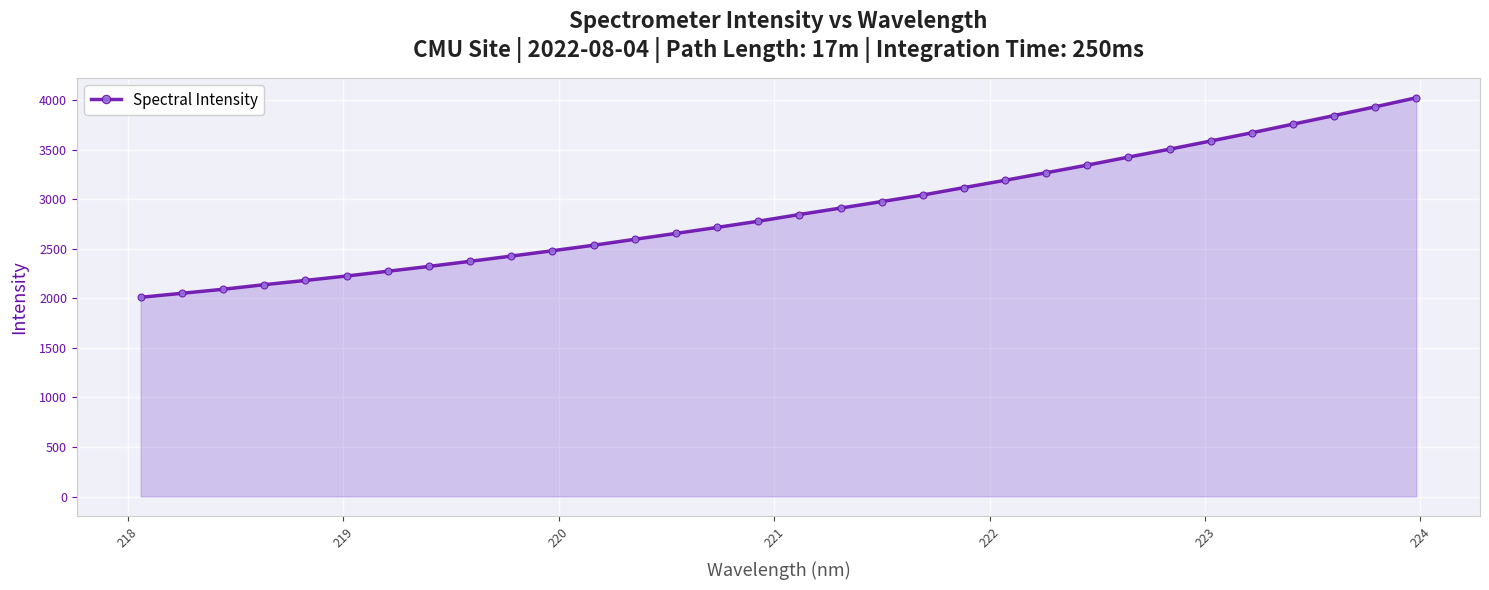

What is the value of the 29th point from the left?

3757.7